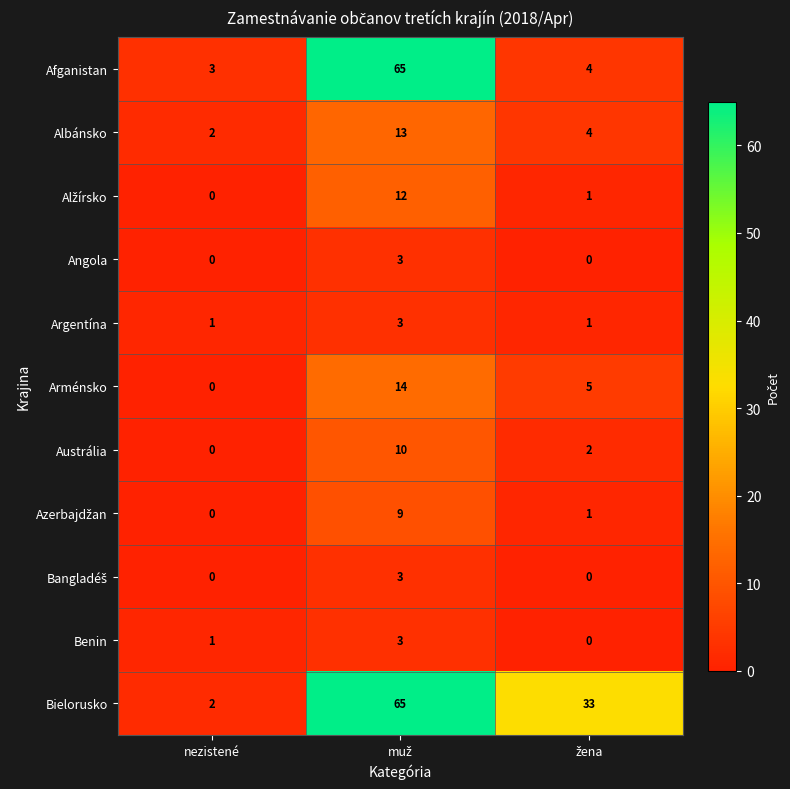

What is the sum of all Afganistan values?

72